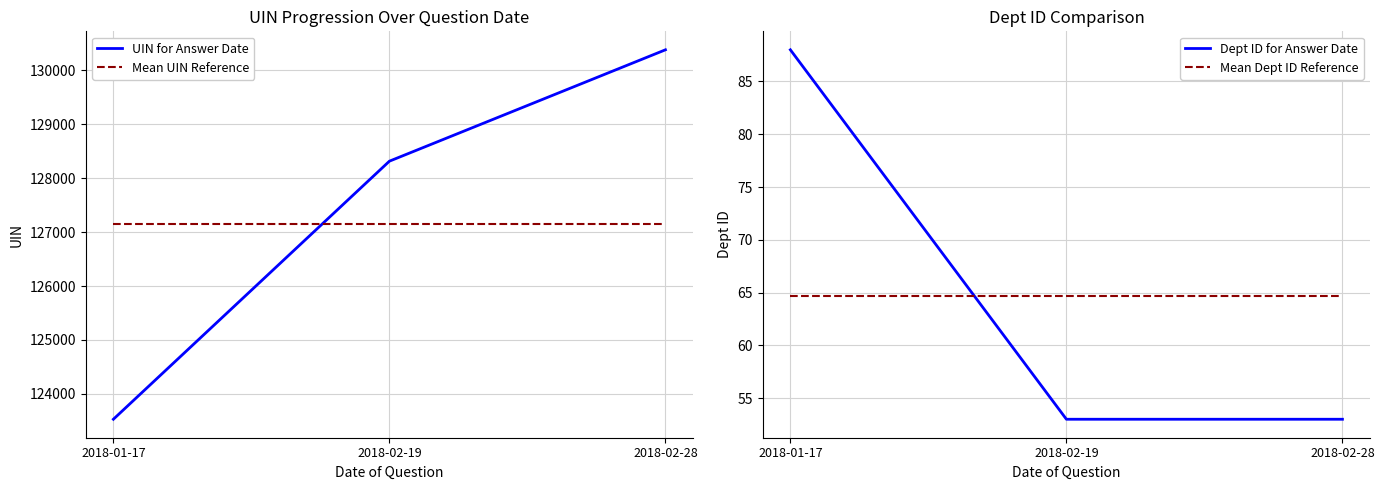

Which category has the lowest value in the Dept ID for Answer Date series?

2018-02-19